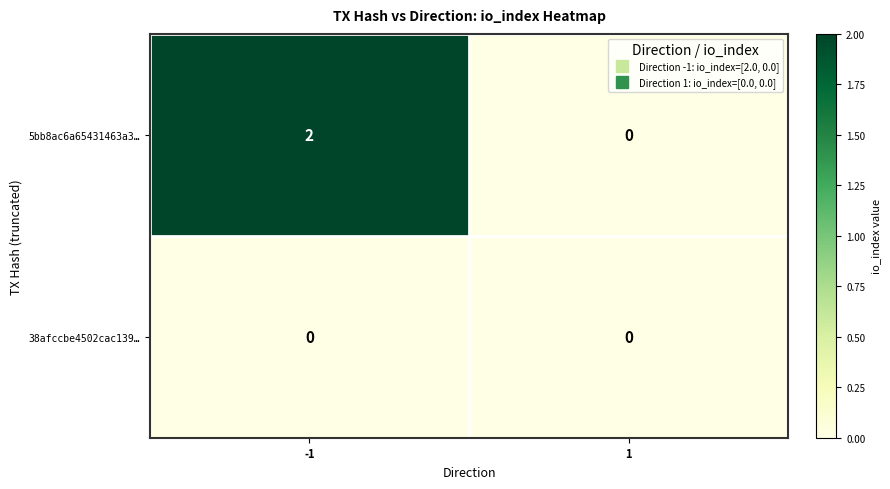

List the series in order of their peak value, highest first.

5bb8ac6a65431463a3…, 38afccbe4502cac139…